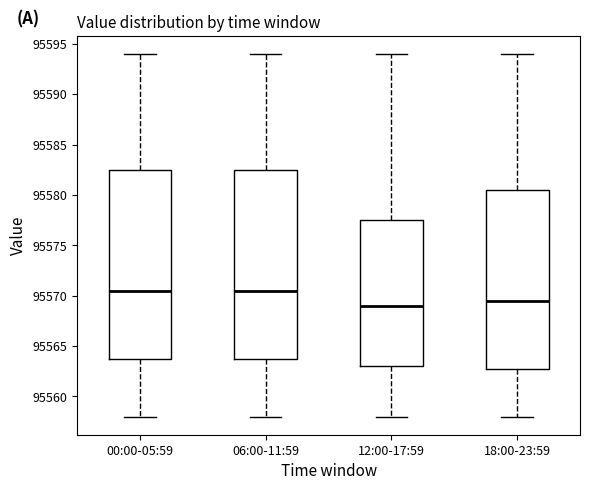

Which box's median line is the lowest?

12:00-17:59